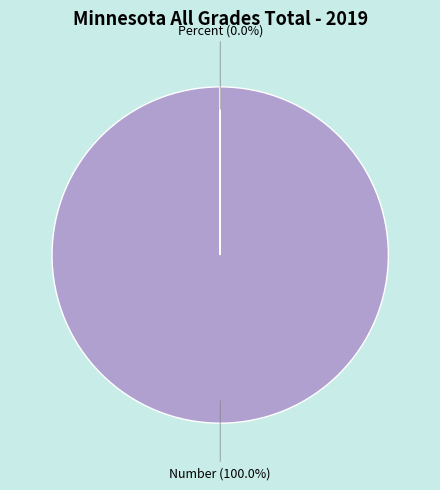

Is it true that Number is 91% of the pie?

False